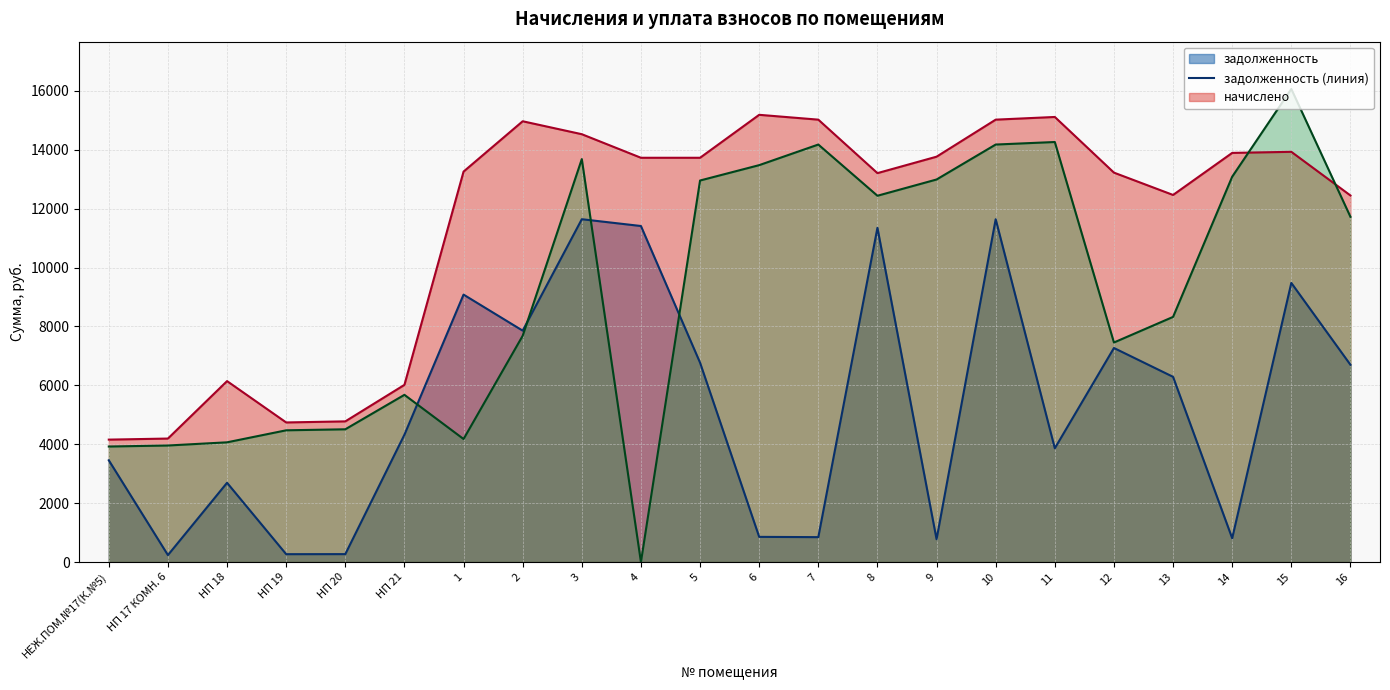

Which series has the largest range (max minus min)?

уплачено (линия)